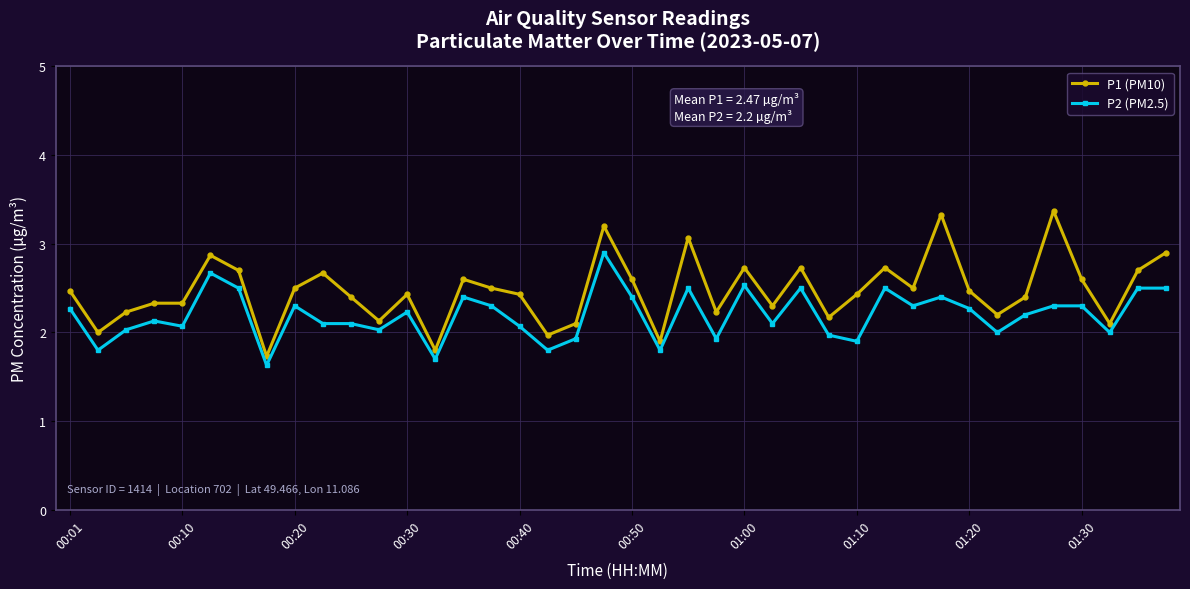

What is the difference between the second highest and minimum values in the P1 (PM10) series?

1.6